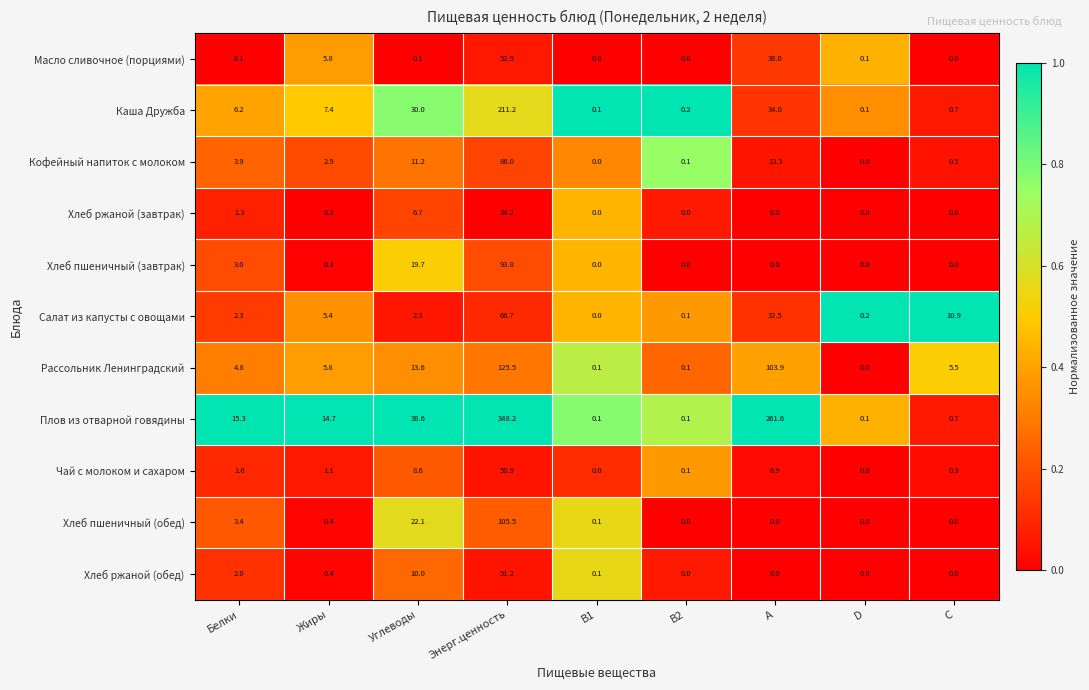

Rank the series by their maximum value, from highest to lowest.

Плов из отварной говядины, Каша Дружба, Рассольник Ленинградский, Хлеб пшеничный (обед), Хлеб пшеничный (завтрак), Кофейный напиток с молоком, Салат из капусты с овощами, Масло сливочное (порциями), Хлеб ржаной (обед), Чай с молоком и сахаром, Хлеб ржаной (завтрак)